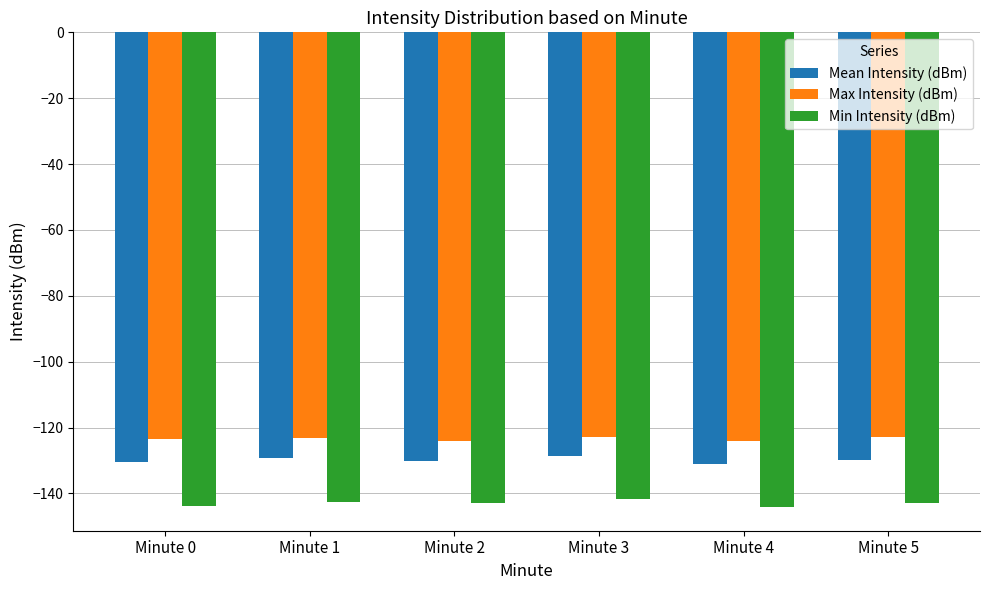

What is the greatest value displayed?

-122.8